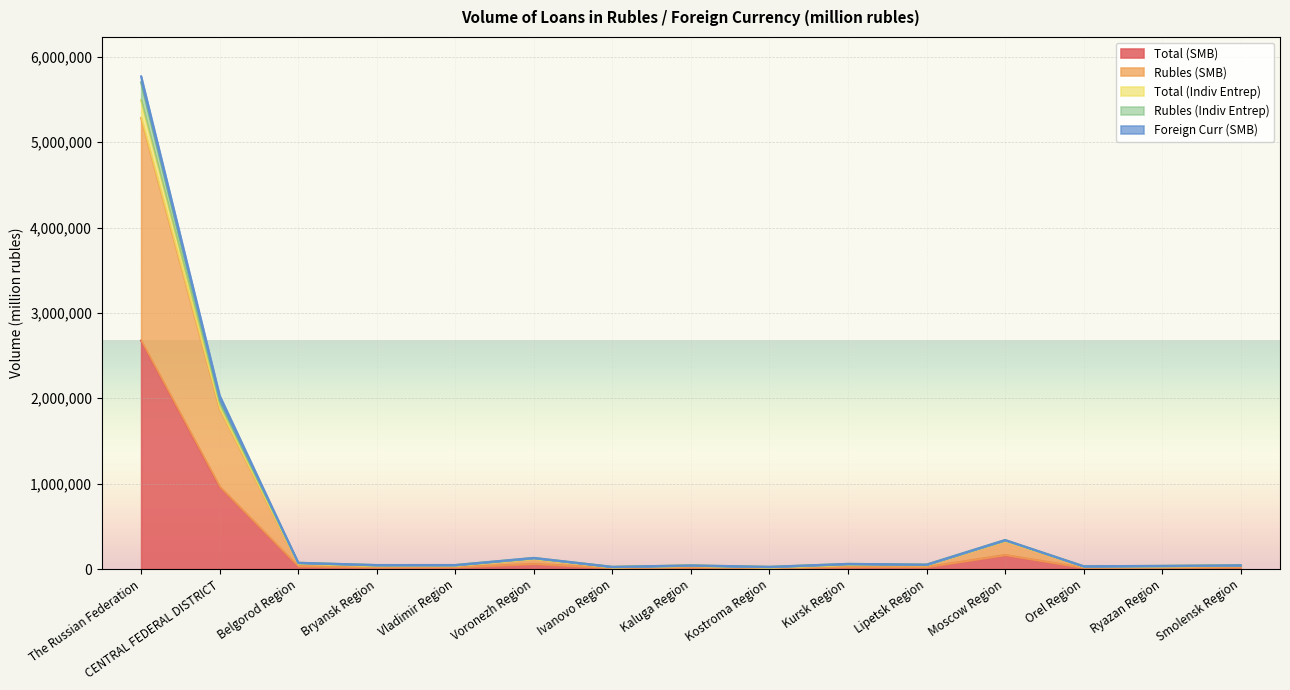

What is the value of the Rubles (Indiv Entrep) point at the 9th from the left?

25668